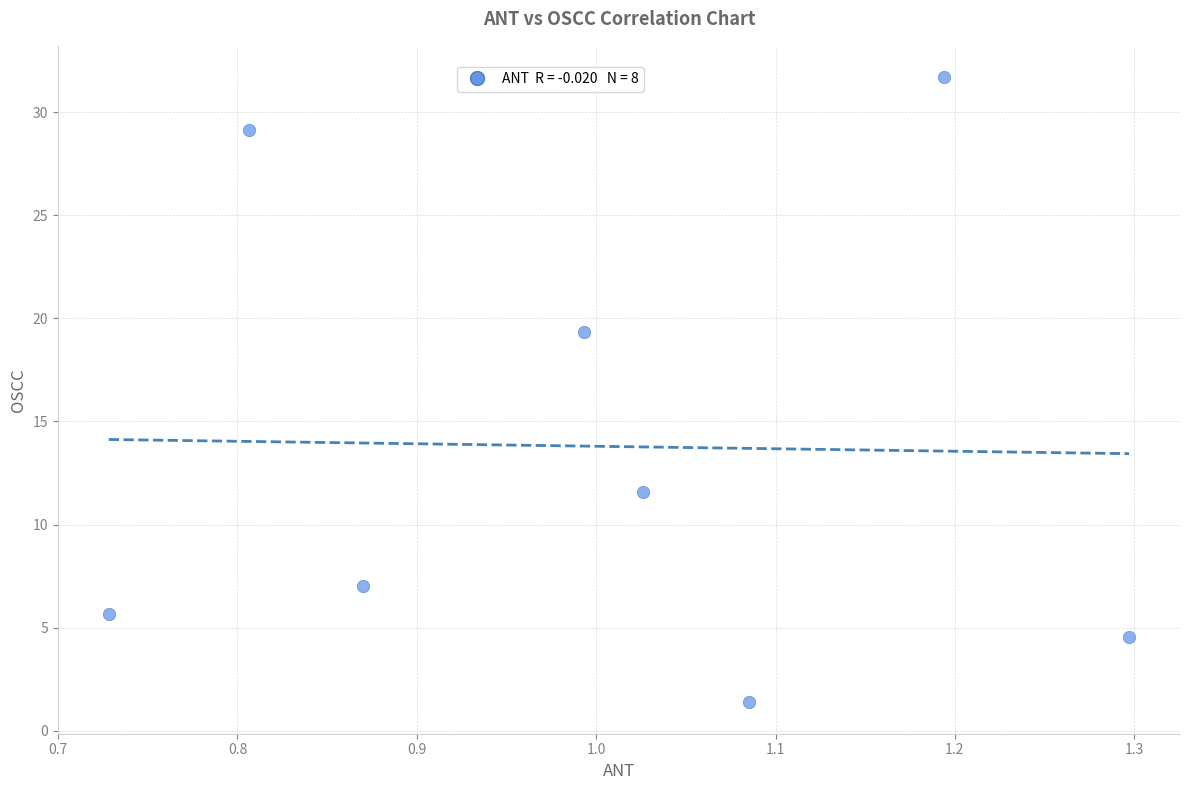

What is the range of Y values (max minus min)?

30.3